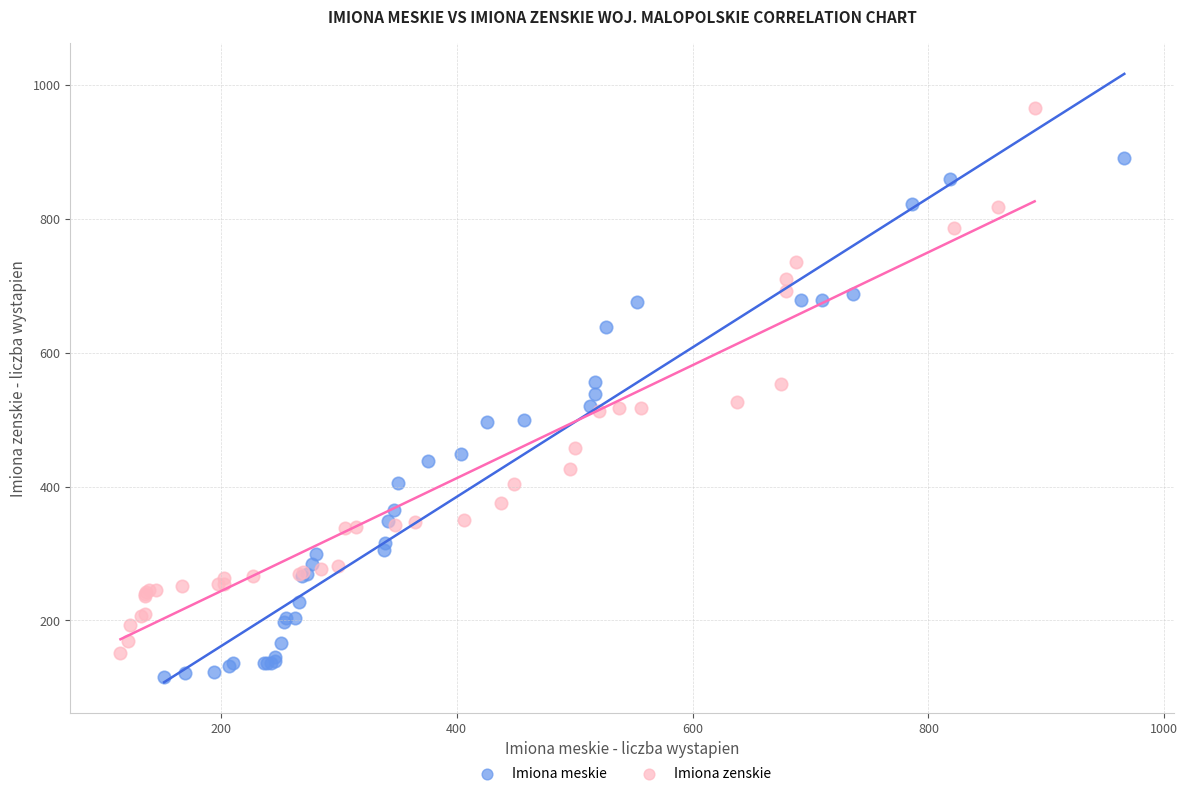

Which series contains the lowest Y value?

Imiona meskie